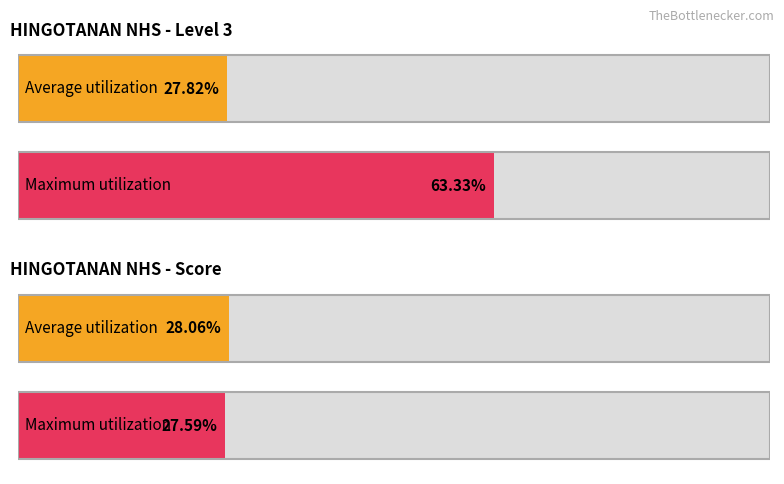

Which series changed the most between 5 and 24?

Average utilization